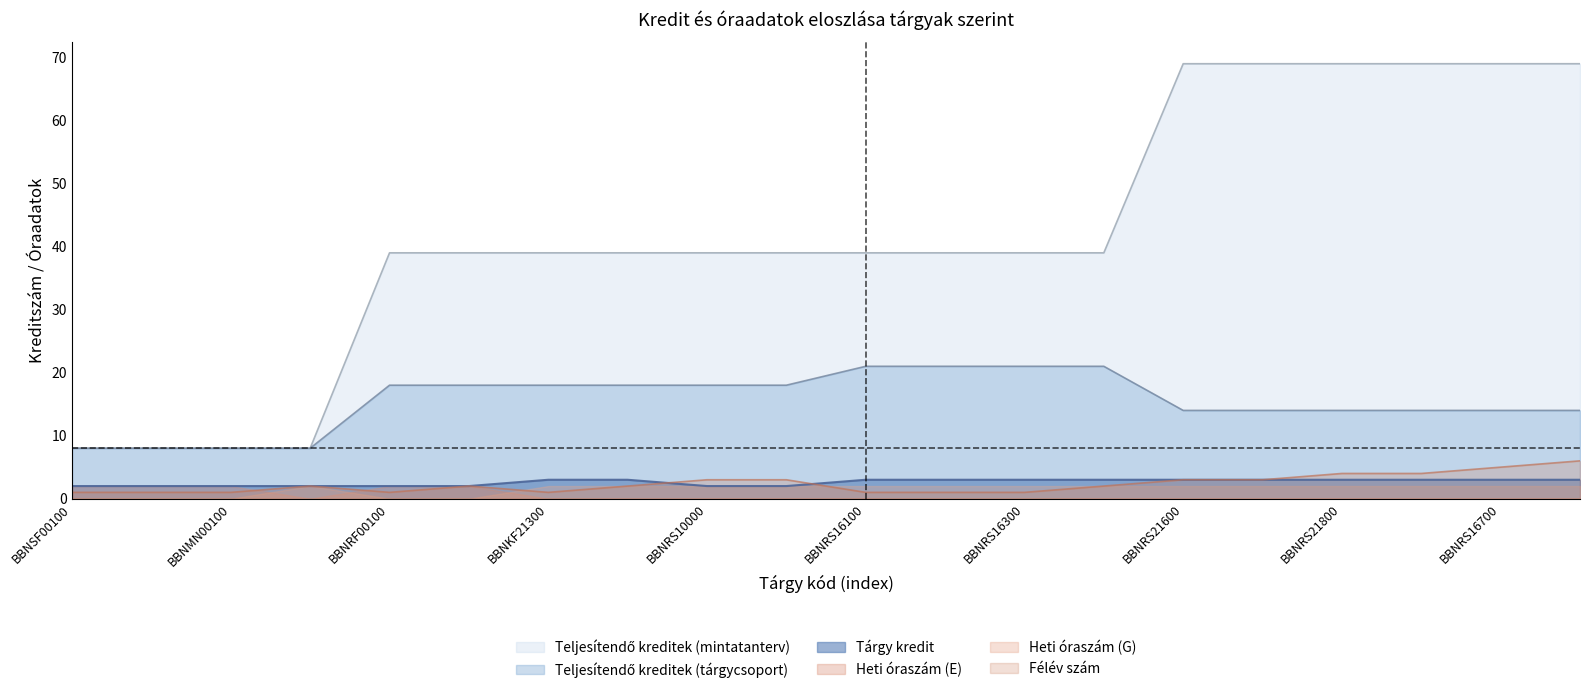

True or false: Teljesítendő kreditek (mintatanterv) and Tárgy kredit cross at least once.

False